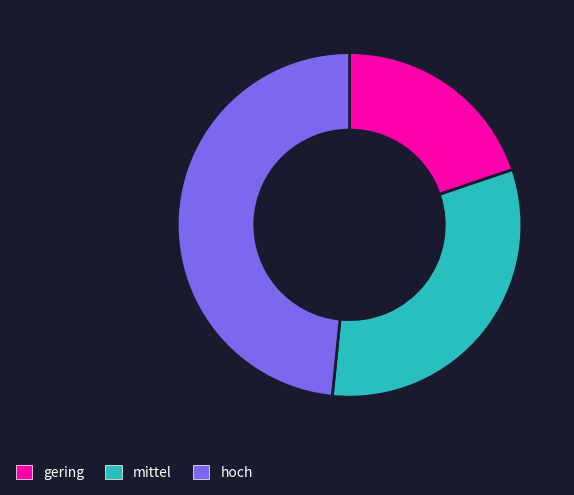

Between mittel and hoch, which is larger?

hoch